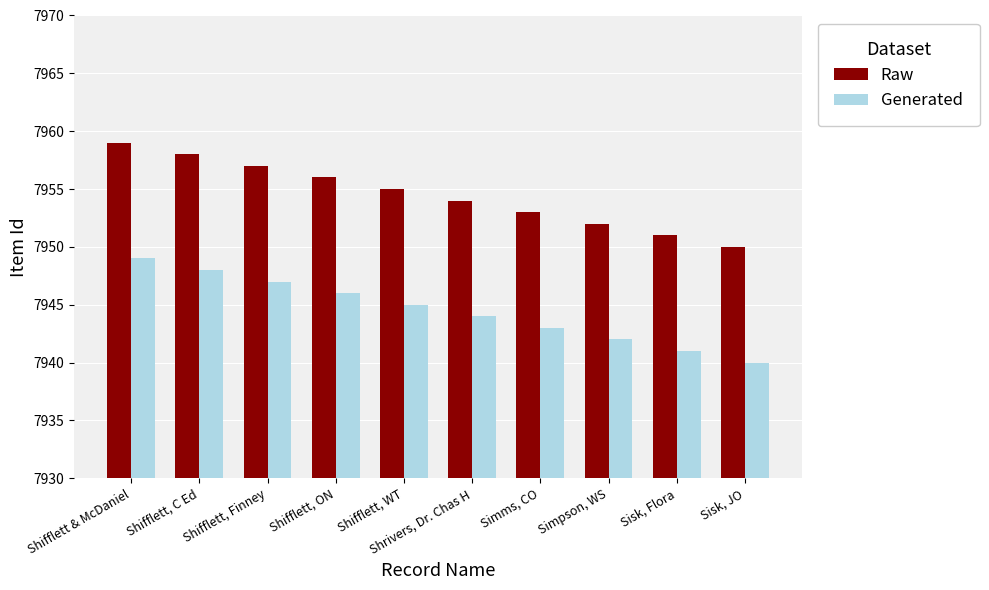

The value of Generated at Sisk, Flora is 2975. True or false?

False